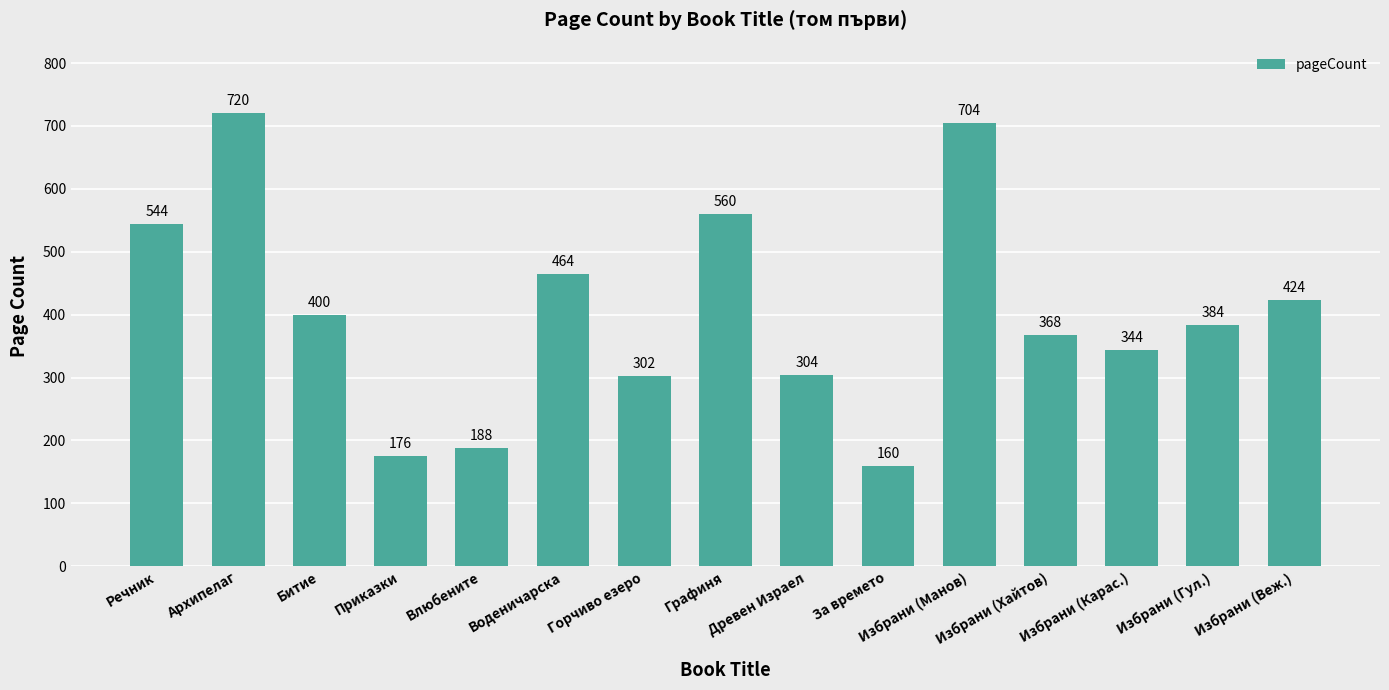

What is the difference between the maximum and minimum values?

560